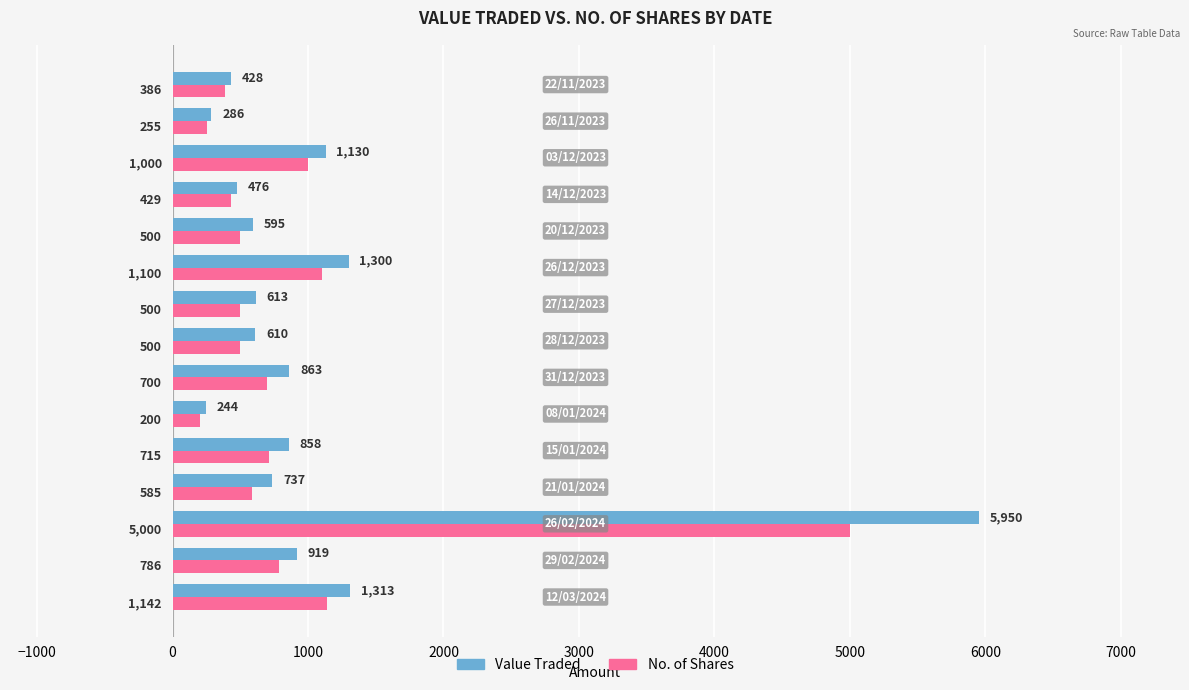

What is the sum of all No. of Shares values?

13798